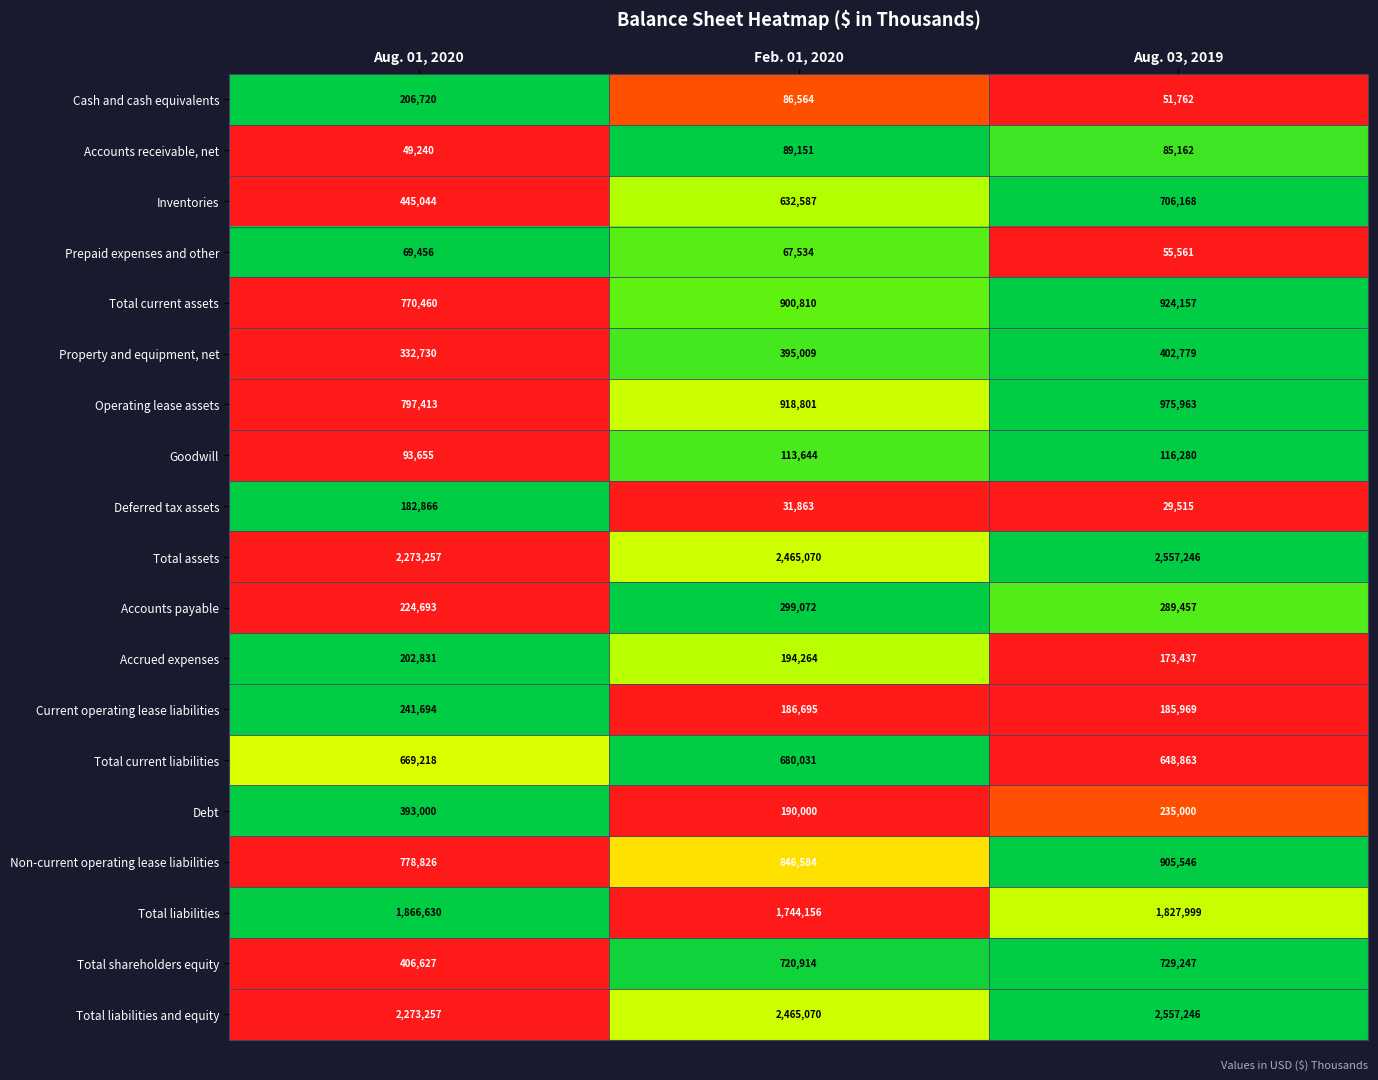

Between Aug. 01, 2020 and Feb. 01, 2020, which series saw the biggest shift?

Total shareholders equity